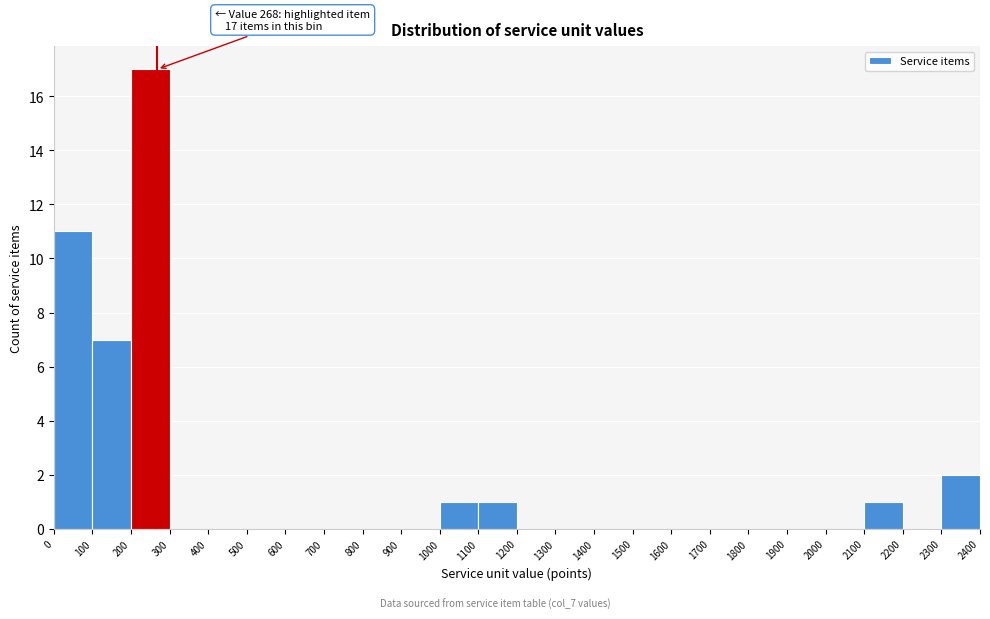

Which range on the x-axis has the tallest bar?

200 to 300